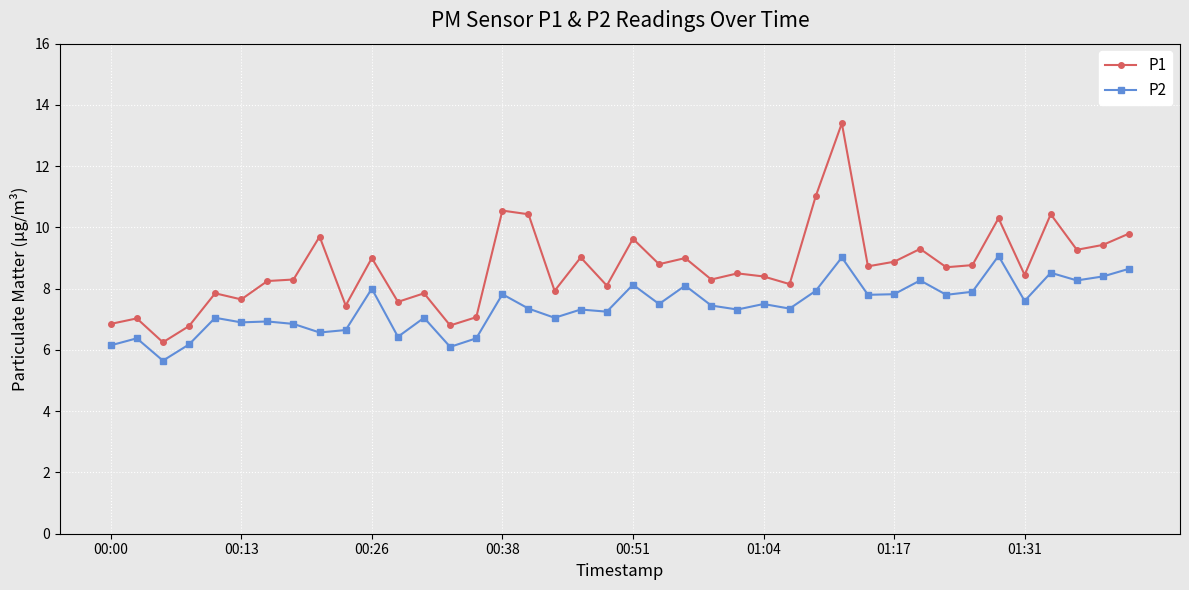

What is the sum of all P2 values?

296.5